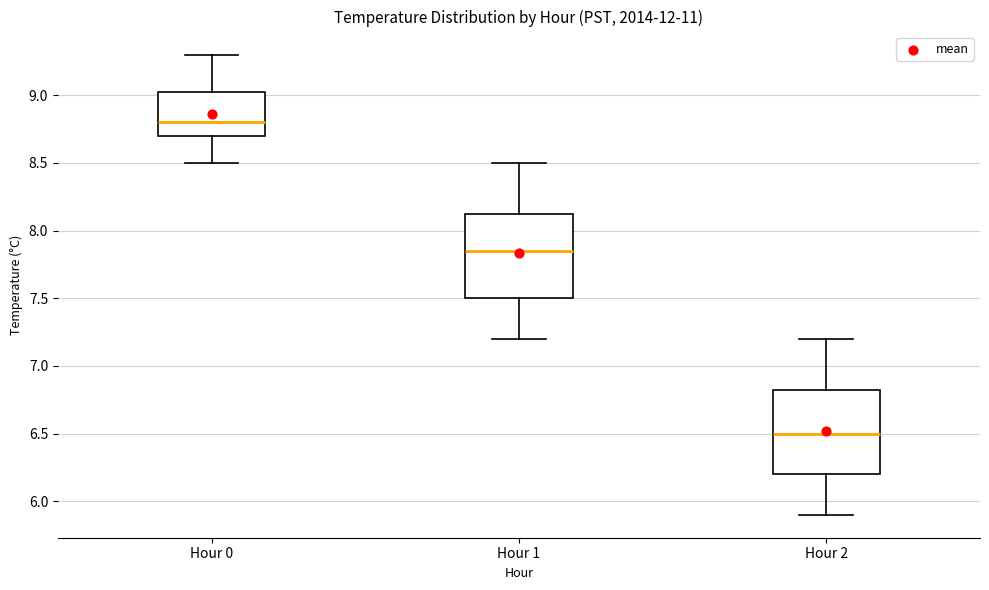

Reading left to right, transcribe this box plot: for each box, give where its median line is, the range the box spans, and where its two whiskers end, as read against the y-axis. The values are not printed on the chart, so give them approximately, as read against the axis.

Hour 0: median 8.80, box 8.70 to 9.05, whiskers 8.50 to 9.30
Hour 1: median 7.85, box 7.50 to 8.15, whiskers 7.20 to 8.50
Hour 2: median 6.50, box 6.20 to 6.85, whiskers 5.90 to 7.20